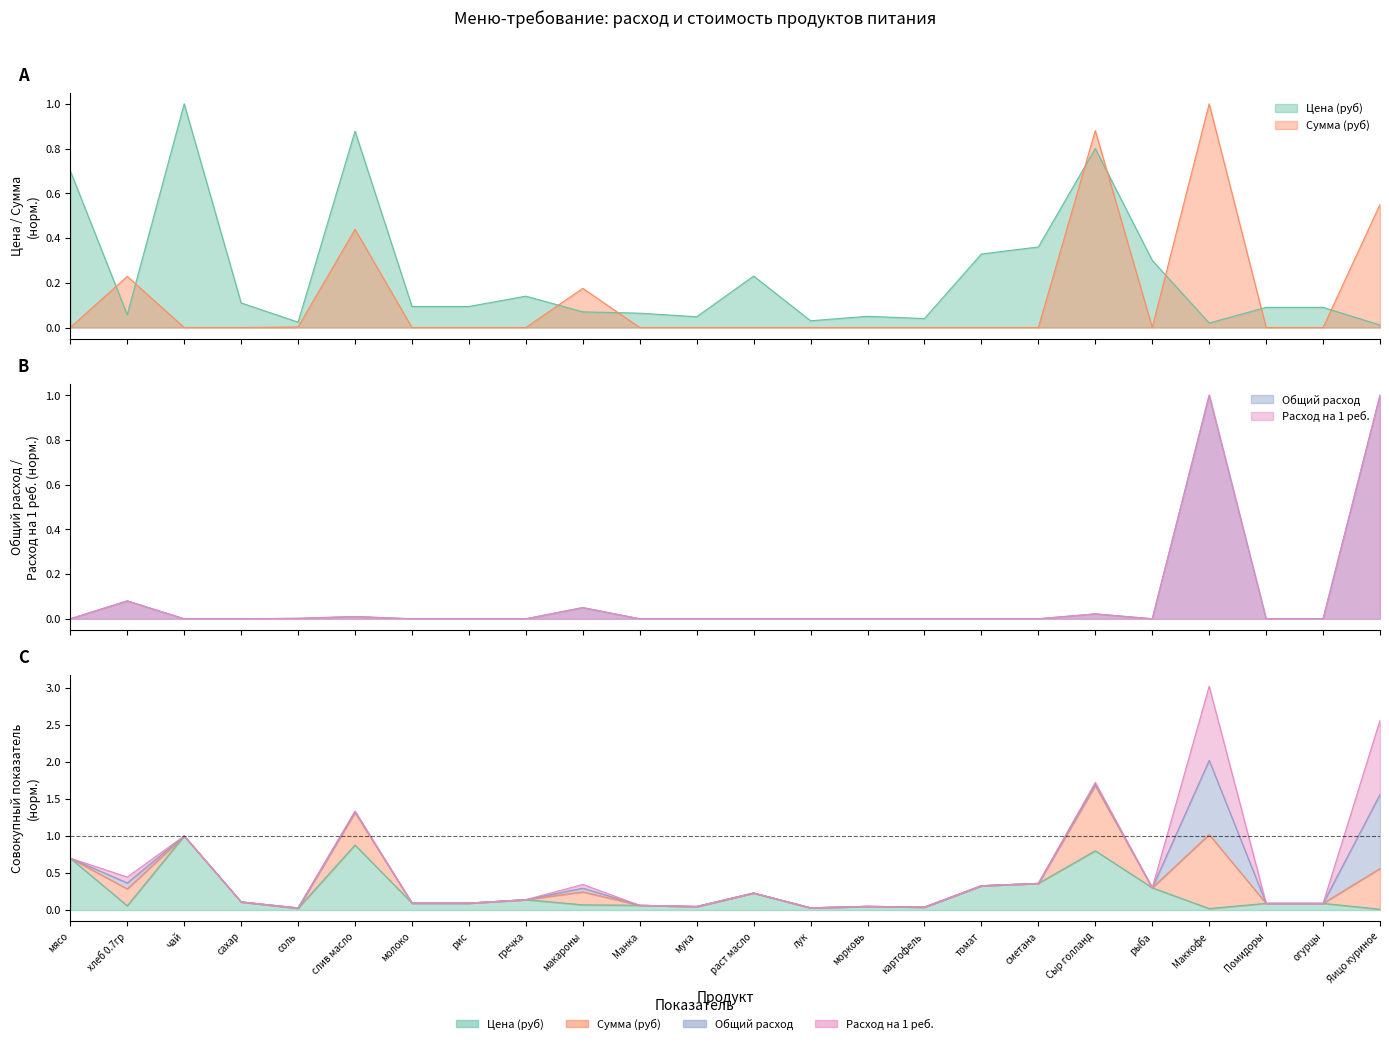

What is the difference between the highest and lowest values at сахар?

0.1